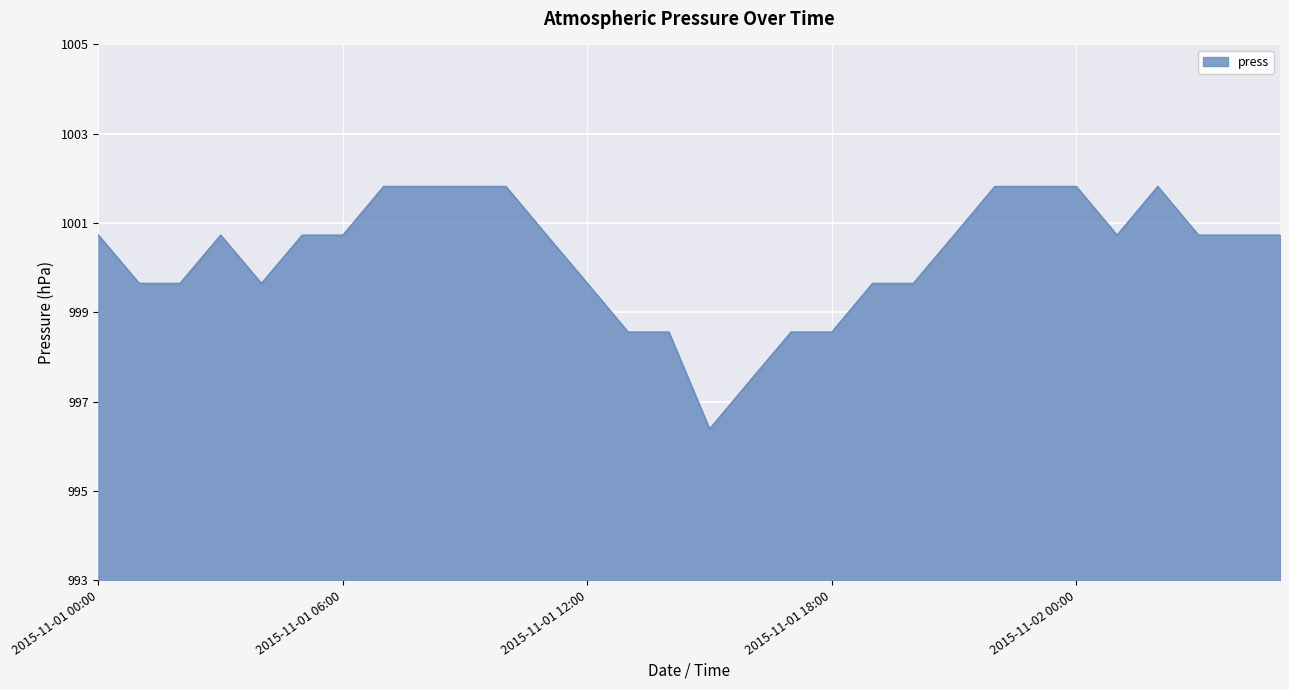

What is the difference between the maximum and minimum values?

5.4